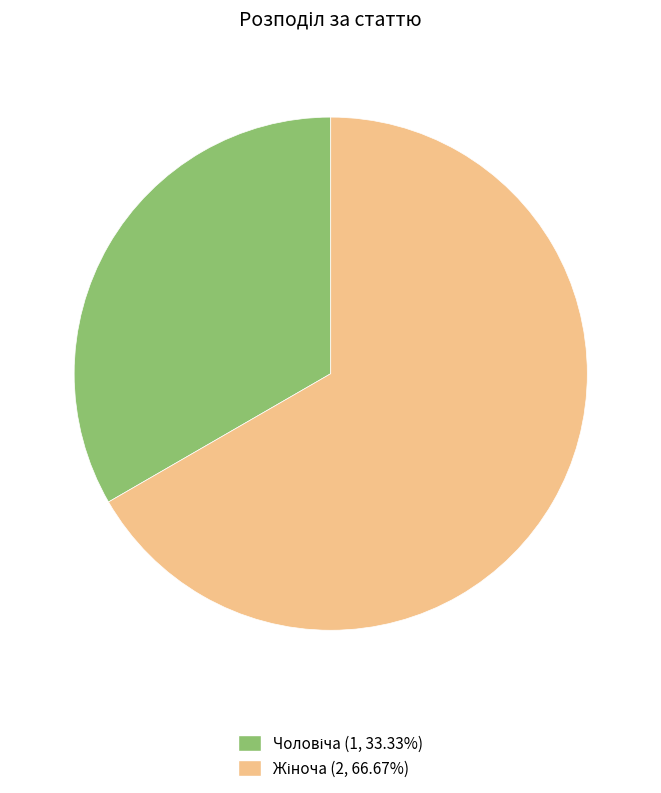

Does any single category account for the majority?

Yes